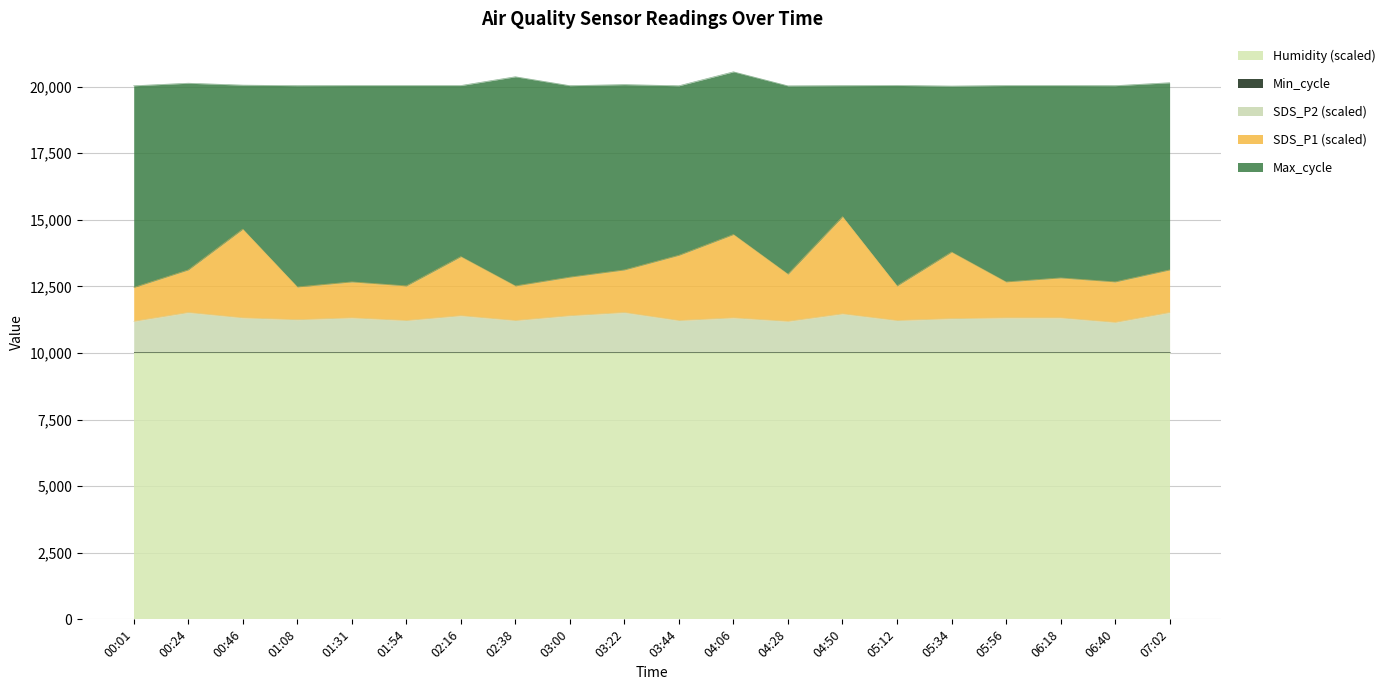

Where is Max_cycle nearest to the value 20287?

02:38